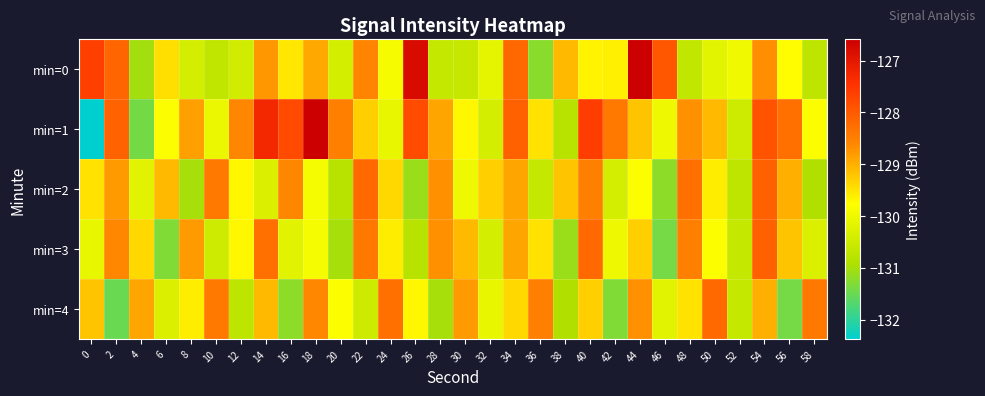

Which series has the widest spread of values?

min=1